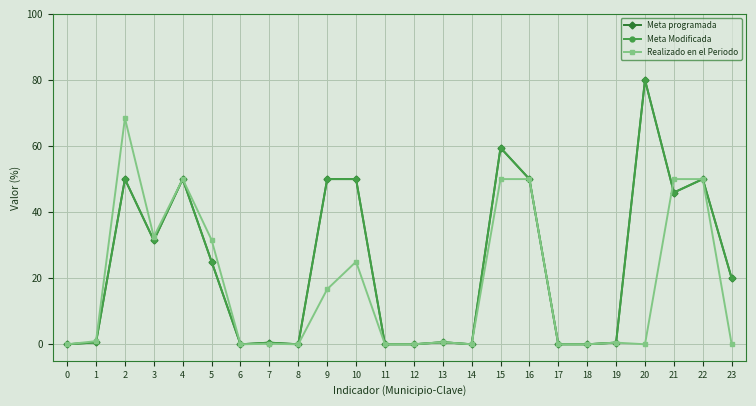

Is this an area chart (filled region under the line)?

No